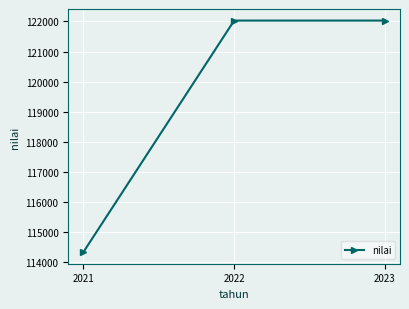

What is the maximum value shown in the chart?

122027